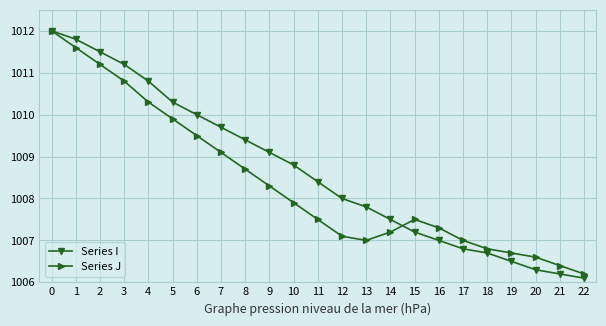

What is the value of the Series I point at the 22nd from the left?

1006.2